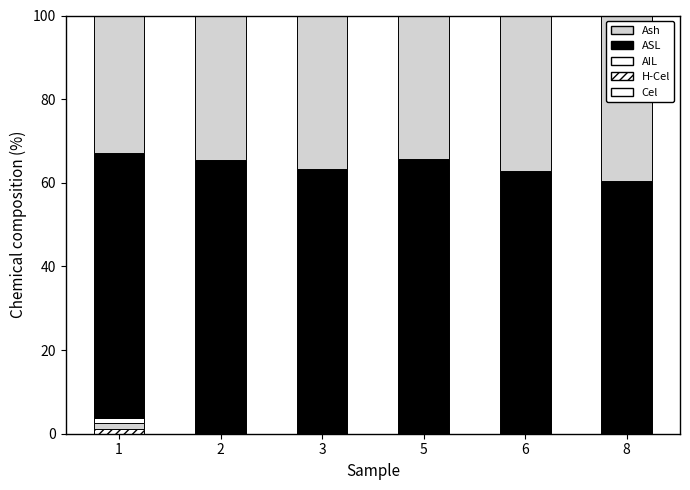

The value of H-Cel at 2 is 0.0. True or false?

True